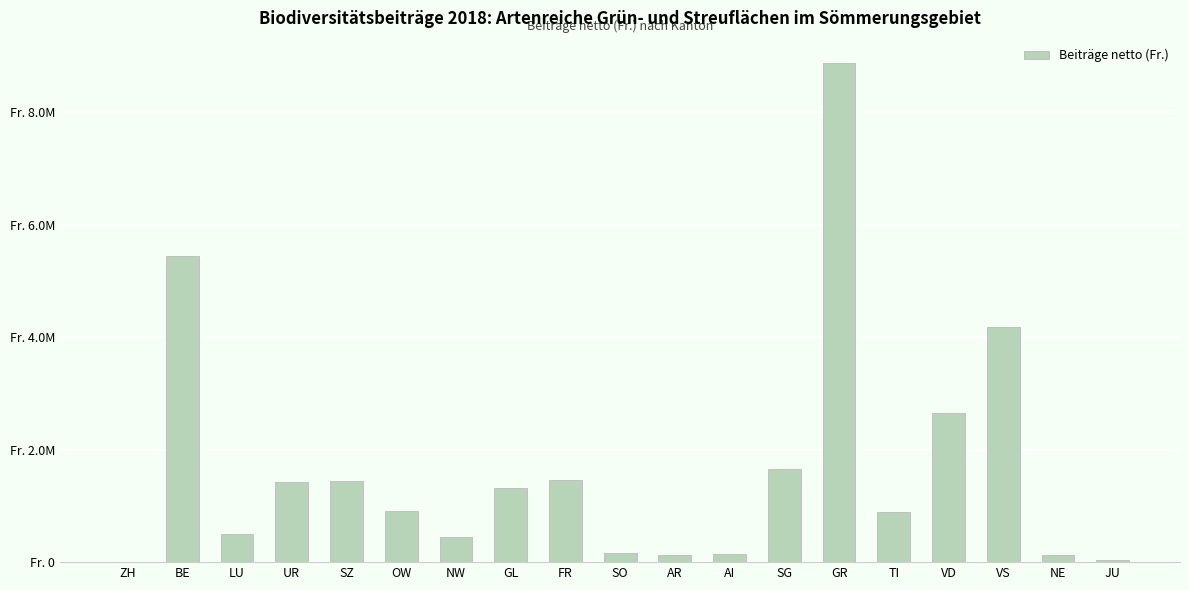

Are the bars horizontal?

No